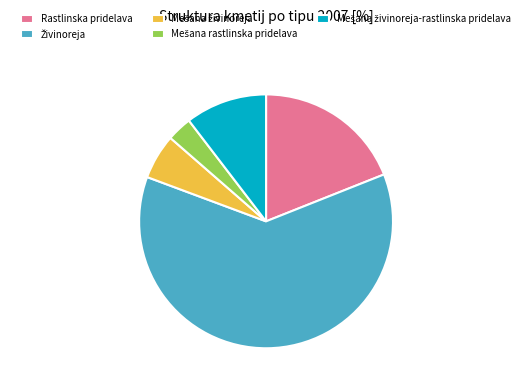

Is there a majority slice in this chart?

Yes